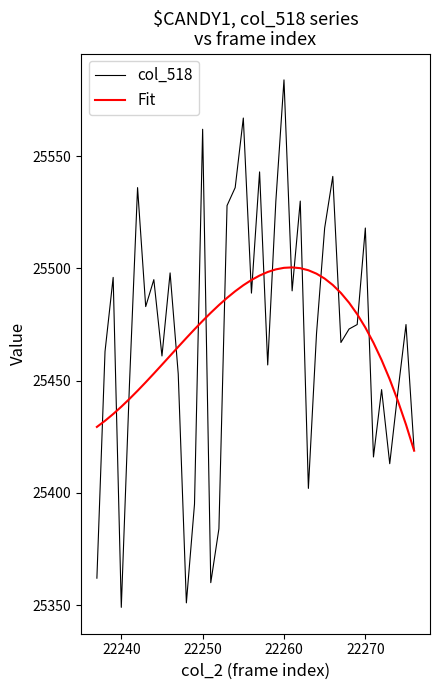

What is the greatest value displayed?

25584.0